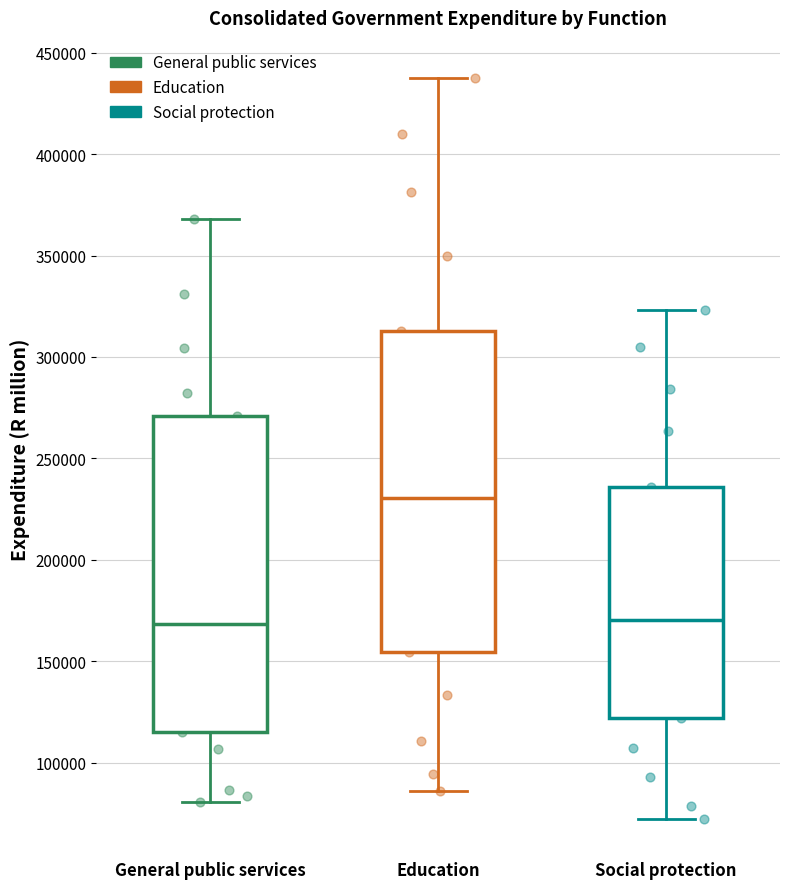

Reading left to right, read every box against the y-axis: the position of its median line, the range the box covers, and the ends of its whiskers. The values are not printed on the chart, so give them approximately, as read against the axis.

General public services: median 170000, box 115000 to 270000, whiskers 80000 to 370000
Education: median 230000, box 155000 to 315000, whiskers 85000 to 440000
Social protection: median 170000, box 120000 to 235000, whiskers 70000 to 325000